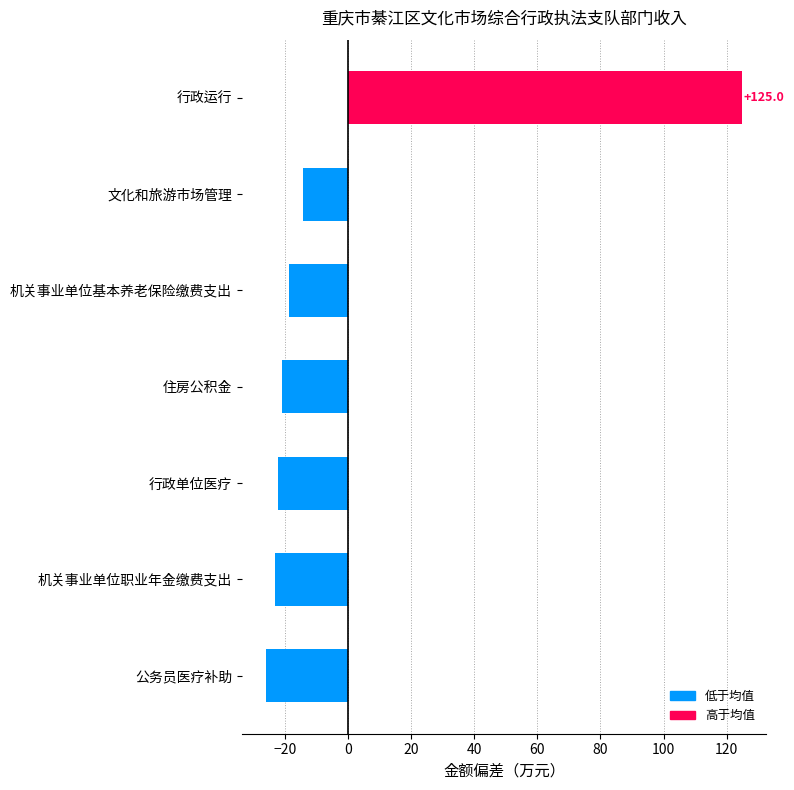

Reading bottom to top, transcribe all the data shown in this chart.

公务员医疗补助=-26.0	机关事业单位职业年金缴费支出=-23.0	行政单位医疗=-22.2	住房公积金=-20.8	机关事业单位基本养老保险缴费支出=-18.6	文化和旅游市场管理=-14.3	行政运行=125.0